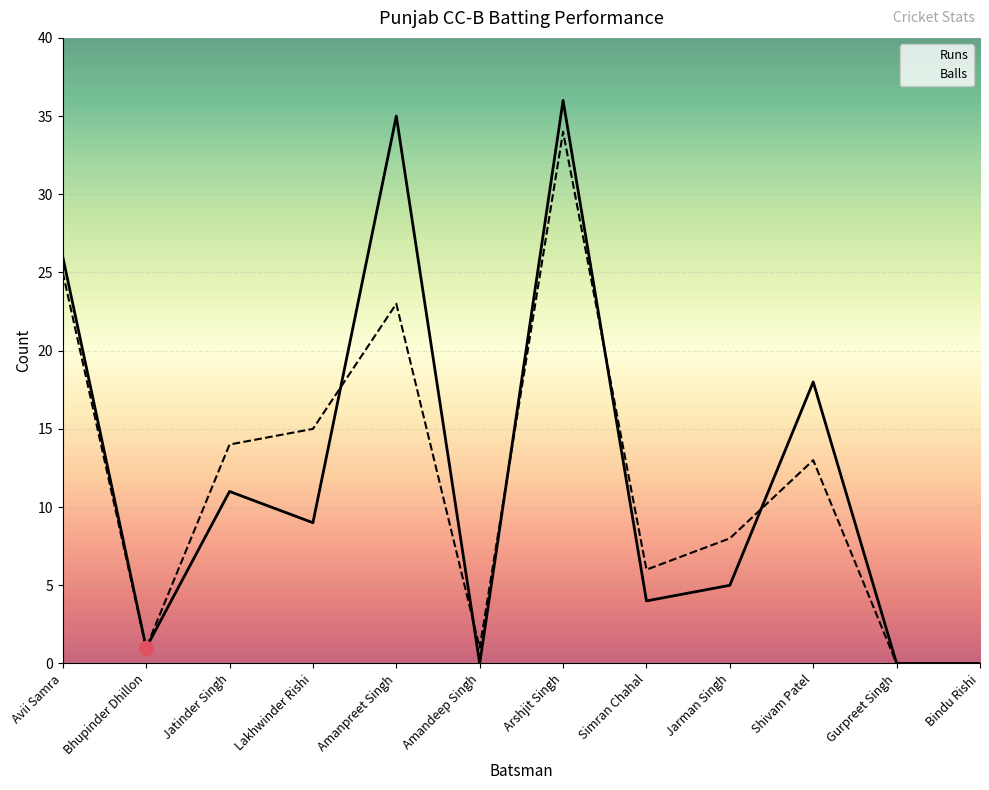

Reading right to left, what are all the values shown in this chart?

Runs: Bindu Rishi=0	Gurpreet Singh=0	Shivam Patel=18	Jarman Singh=5	Simran Chahal=4	Arshjit Singh=36	Amandeep Singh=0	Amanpreet Singh=35	Lakhwinder Rishi=9	Jatinder Singh=11	Bhupinder Dhillon=1	Avii Samra=26
Balls: Bindu Rishi=0	Gurpreet Singh=0	Shivam Patel=13	Jarman Singh=8	Simran Chahal=6	Arshjit Singh=34	Amandeep Singh=1	Amanpreet Singh=23	Lakhwinder Rishi=15	Jatinder Singh=14	Bhupinder Dhillon=1	Avii Samra=25